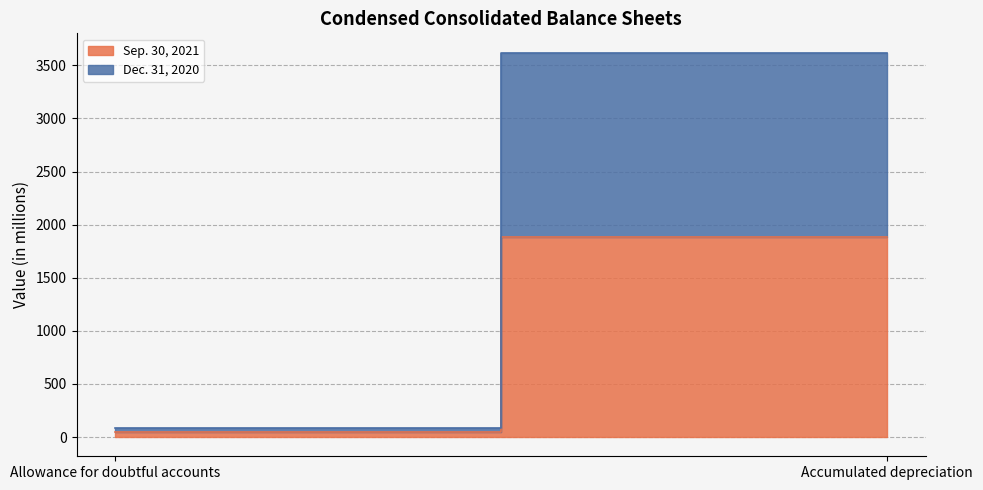

Read the Dec. 31, 2020 value at Allowance for doubtful accounts.

44.8